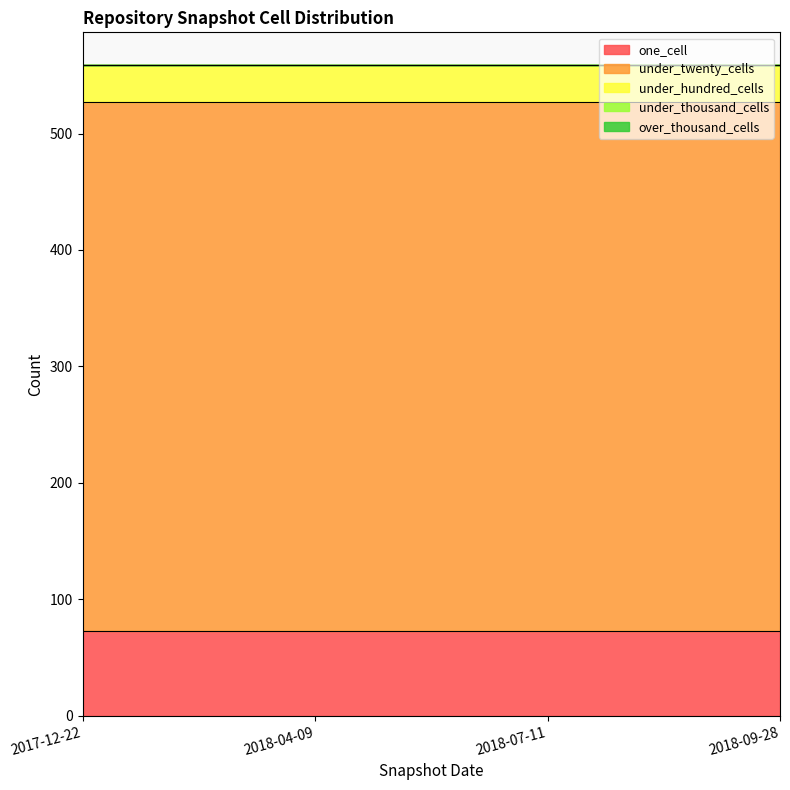

Is it true that under_hundred_cells equals 17 at 2018-07-11?

False